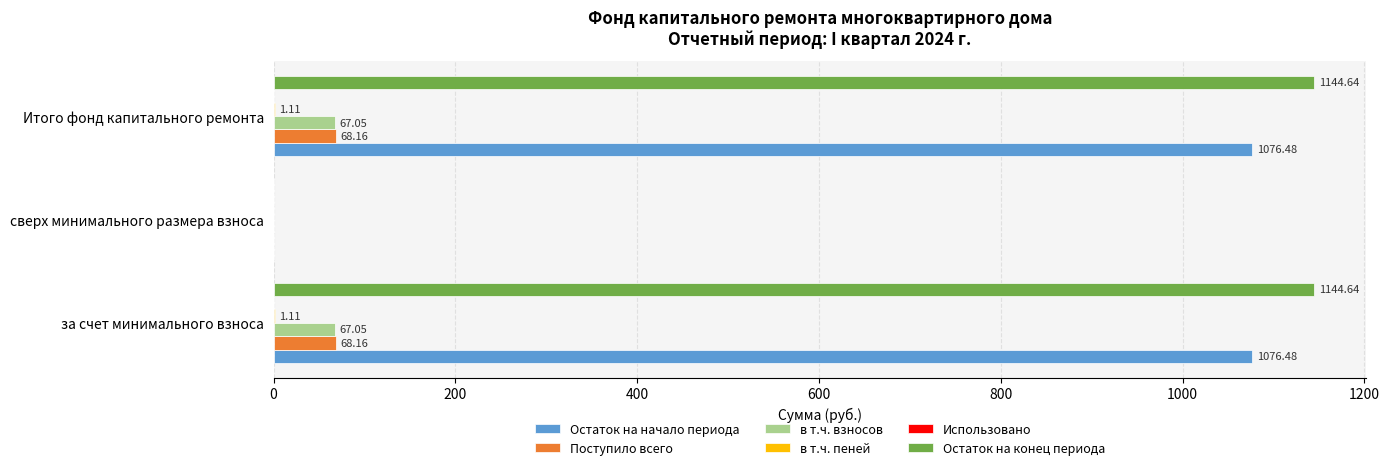

What is the total value across all series at Итого фонд капитального ремонта?

2357.4